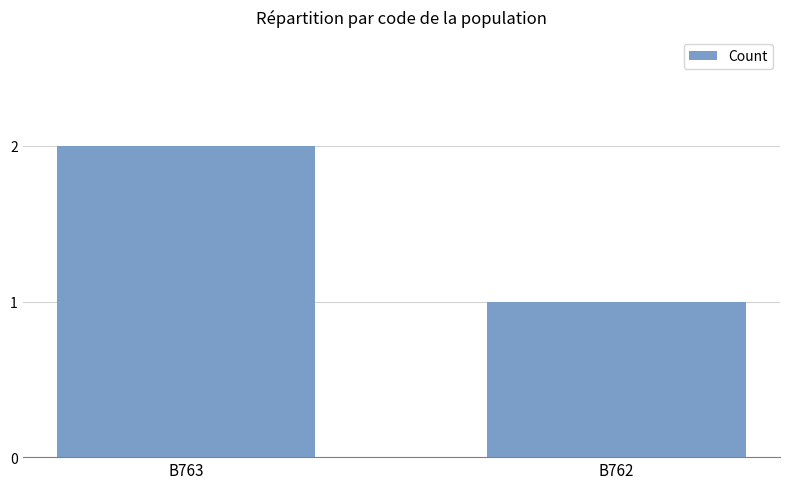

Approximately how many times larger is the value at B762 compared to B763?

0.5